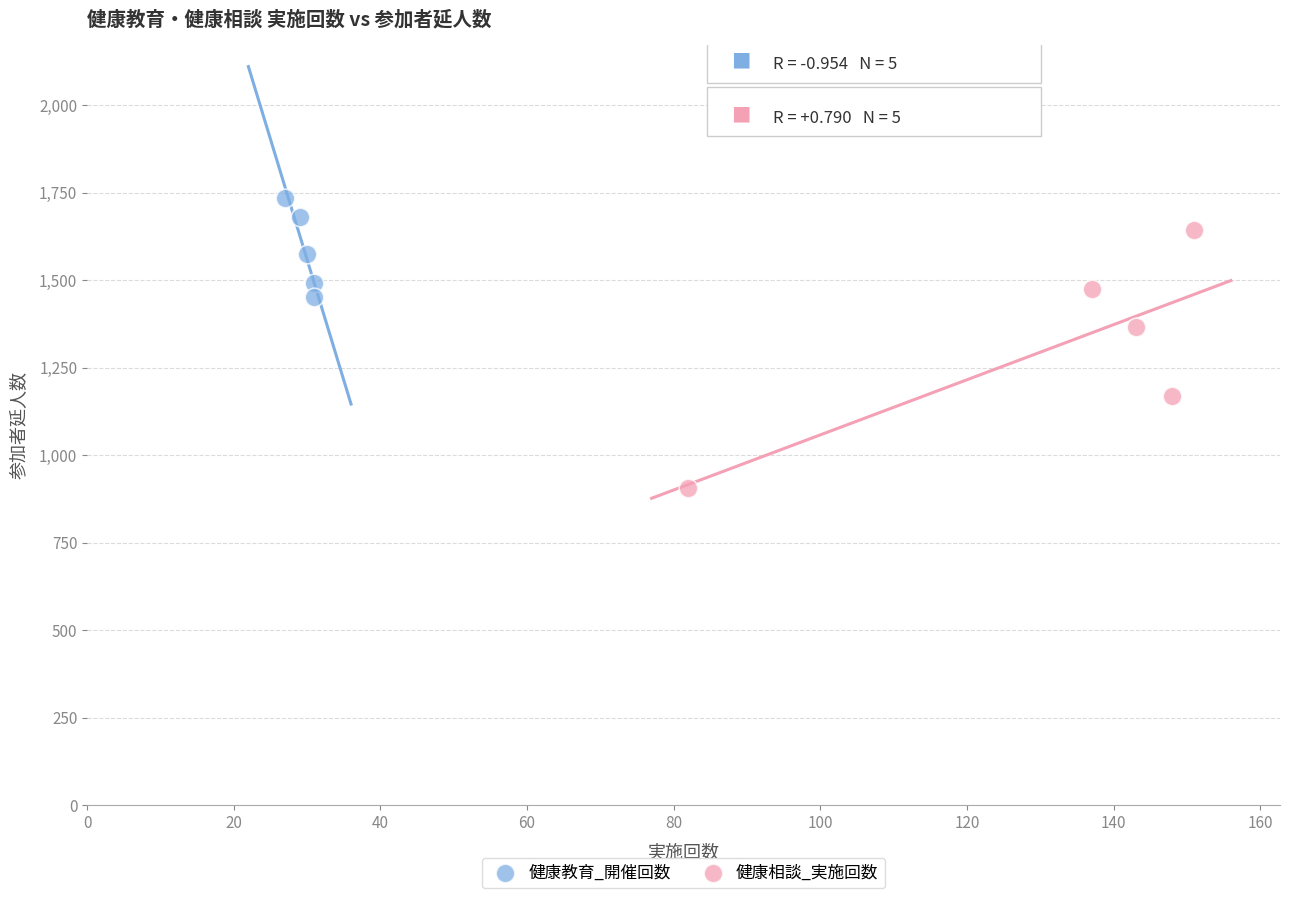

Which series reaches the maximum Y coordinate?

健康教育_開催回数